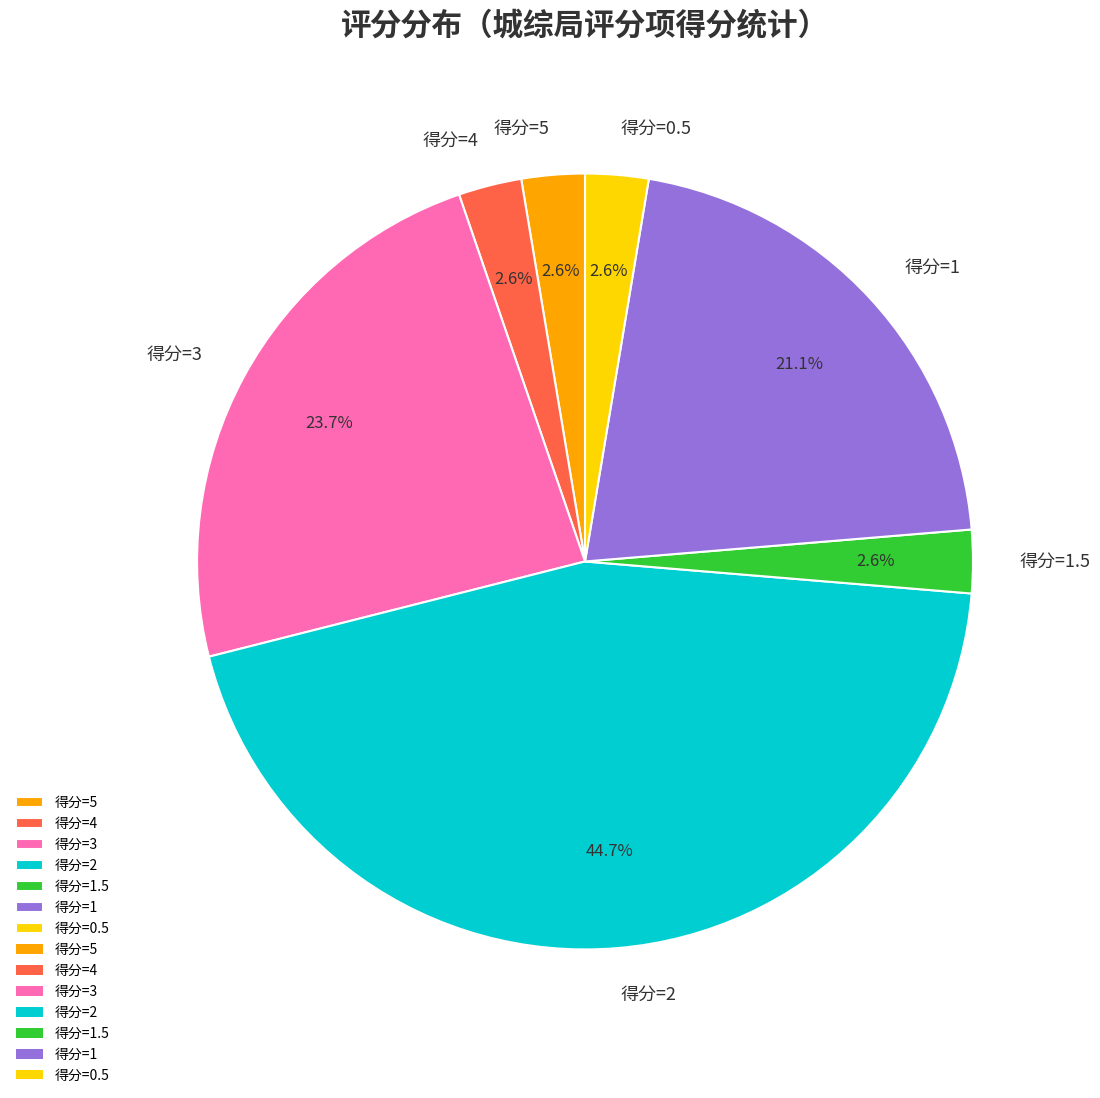

Which slice is the largest?

得分=2